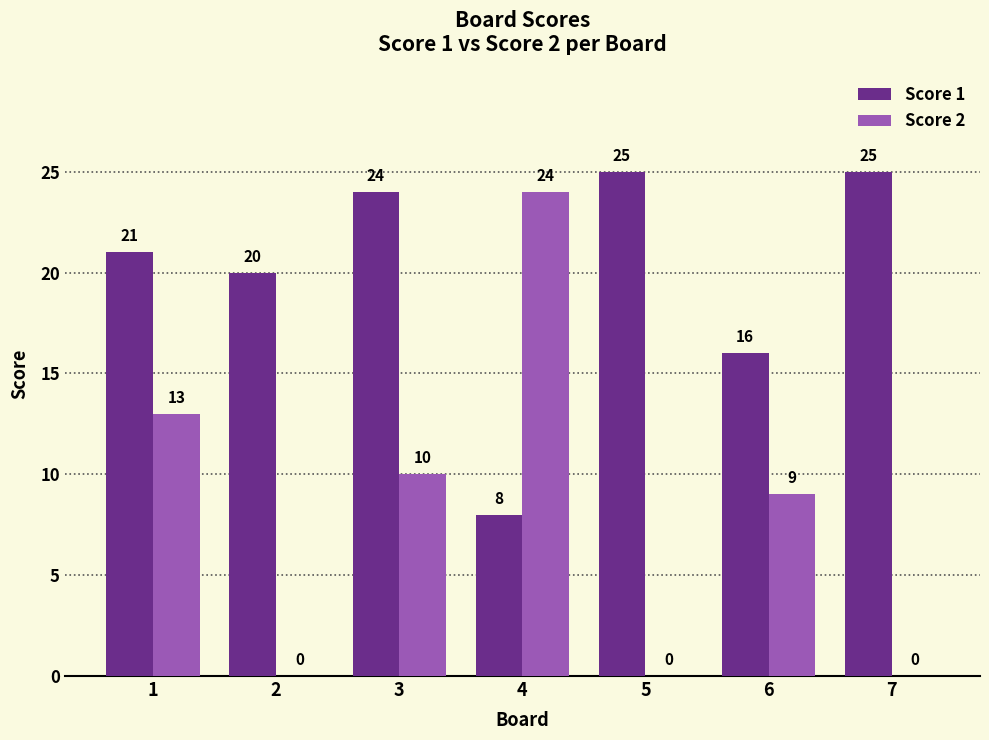

Count the number of data series in this chart.

2